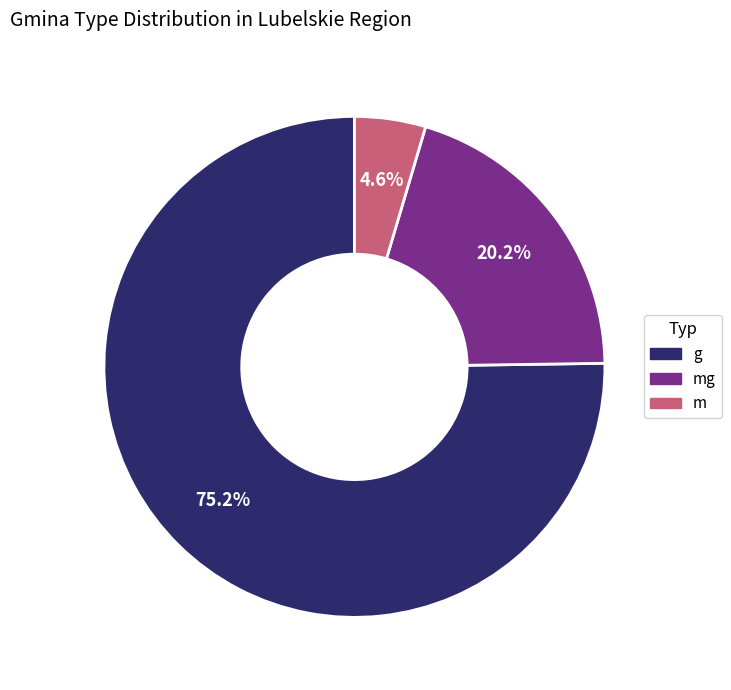

Does any single category account for the majority?

Yes